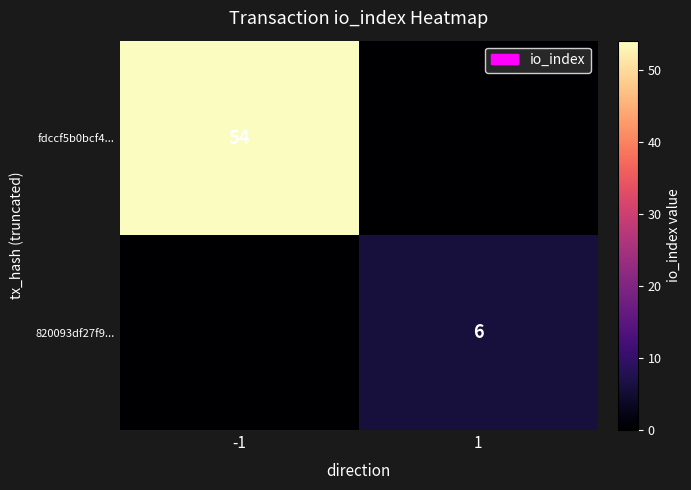

The 820093df27f9... series shows 10 at 1. True or false?

False